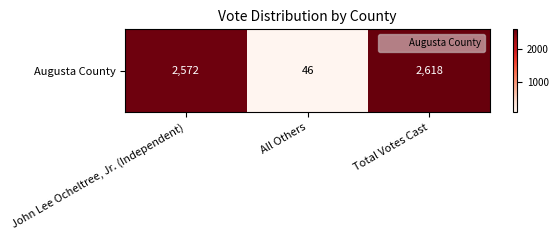

Rank the categories by value from lowest to highest.

All Others, John Lee Ocheltree, Jr. (Independent), Total Votes Cast